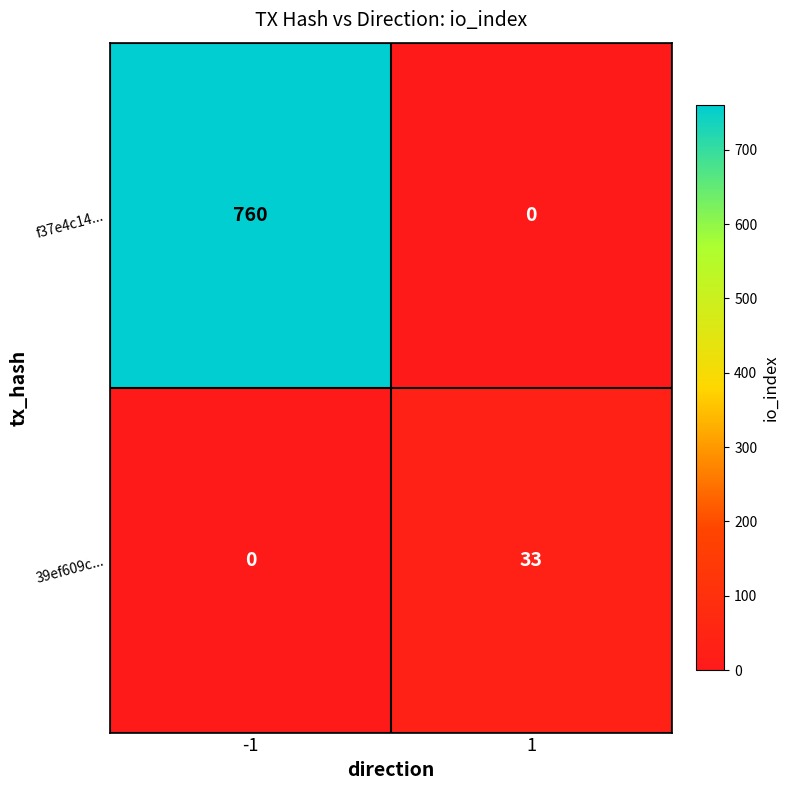

Which series has the widest spread of values?

f37e4c14...